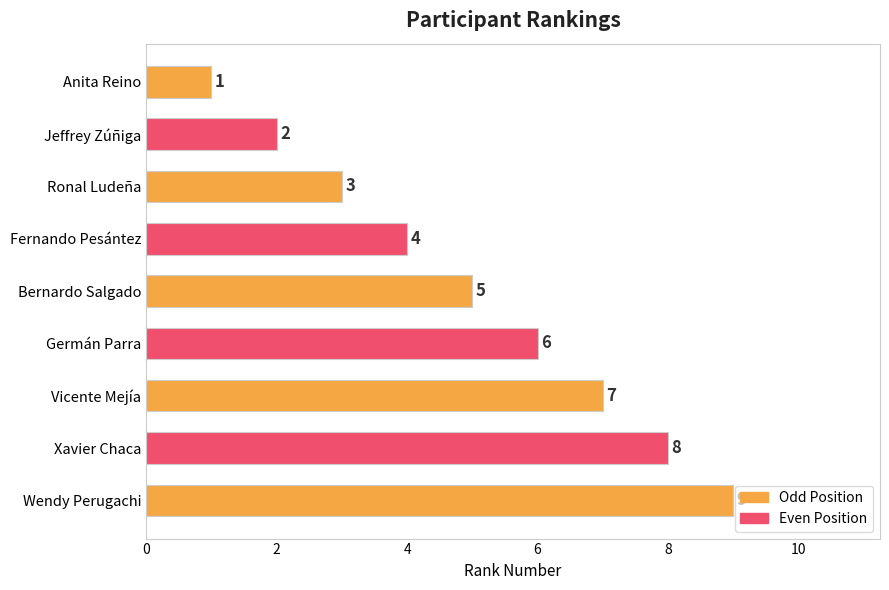

At which label is the value closest to 5?

Bernardo Salgado